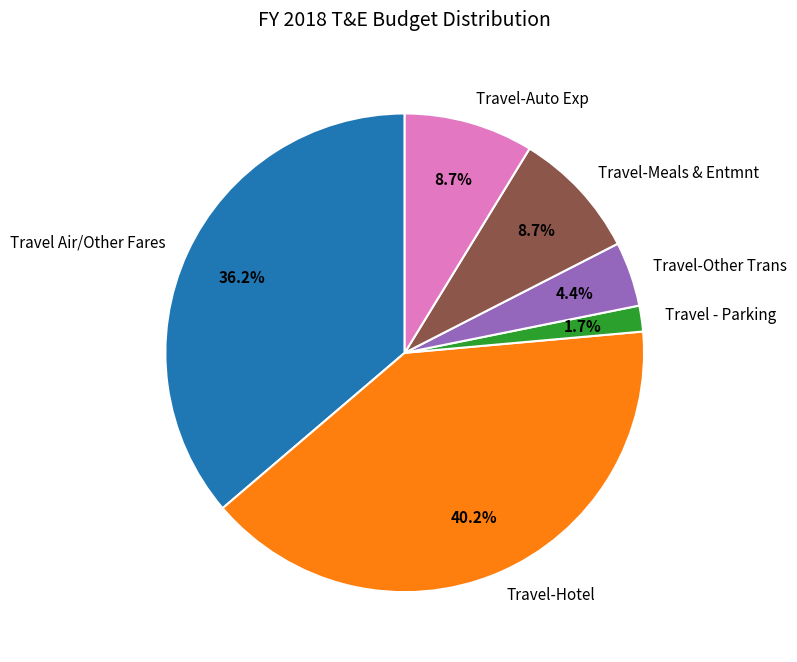

Which slice is the smallest?

Travel - Parking